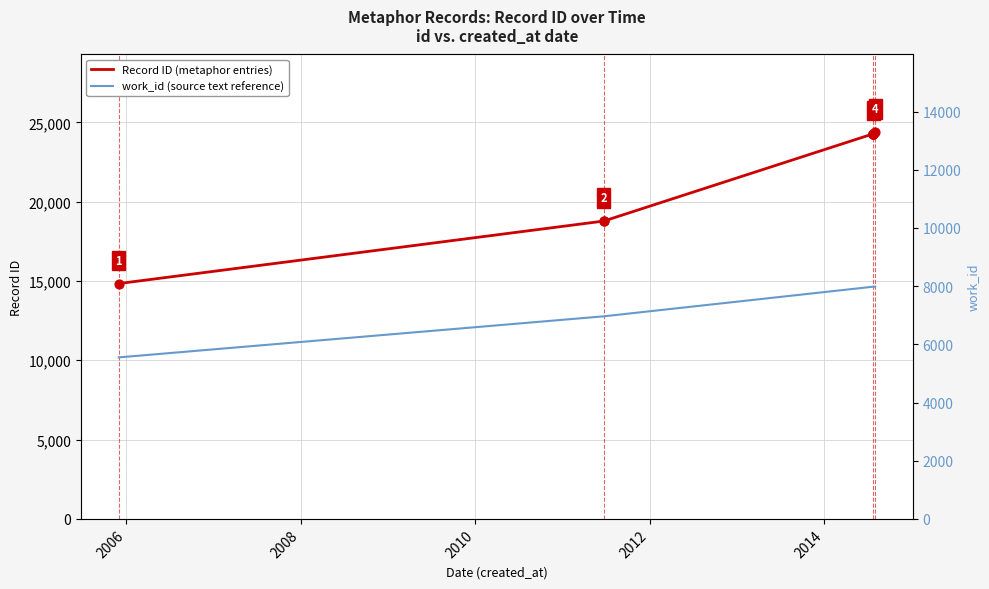

What are all the series names shown in the legend?

Record ID (metaphor entries), work_id (source text reference)